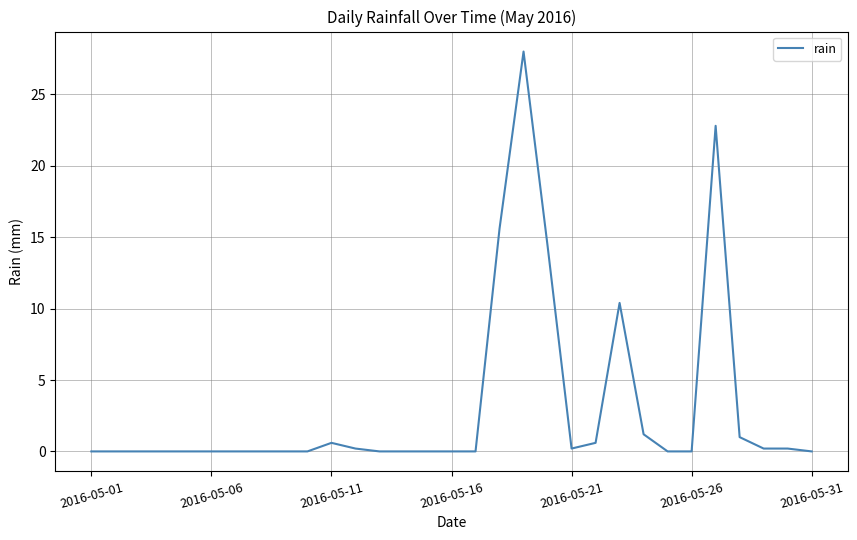

What is the maximum value shown in the chart?

28.0